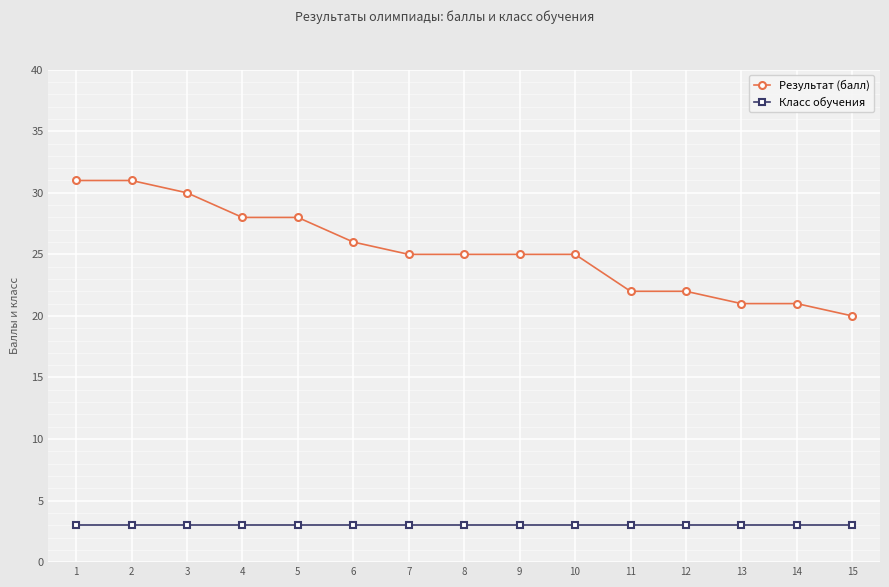

What is the value of the Результат (балл) point at the 9th from the left?

25